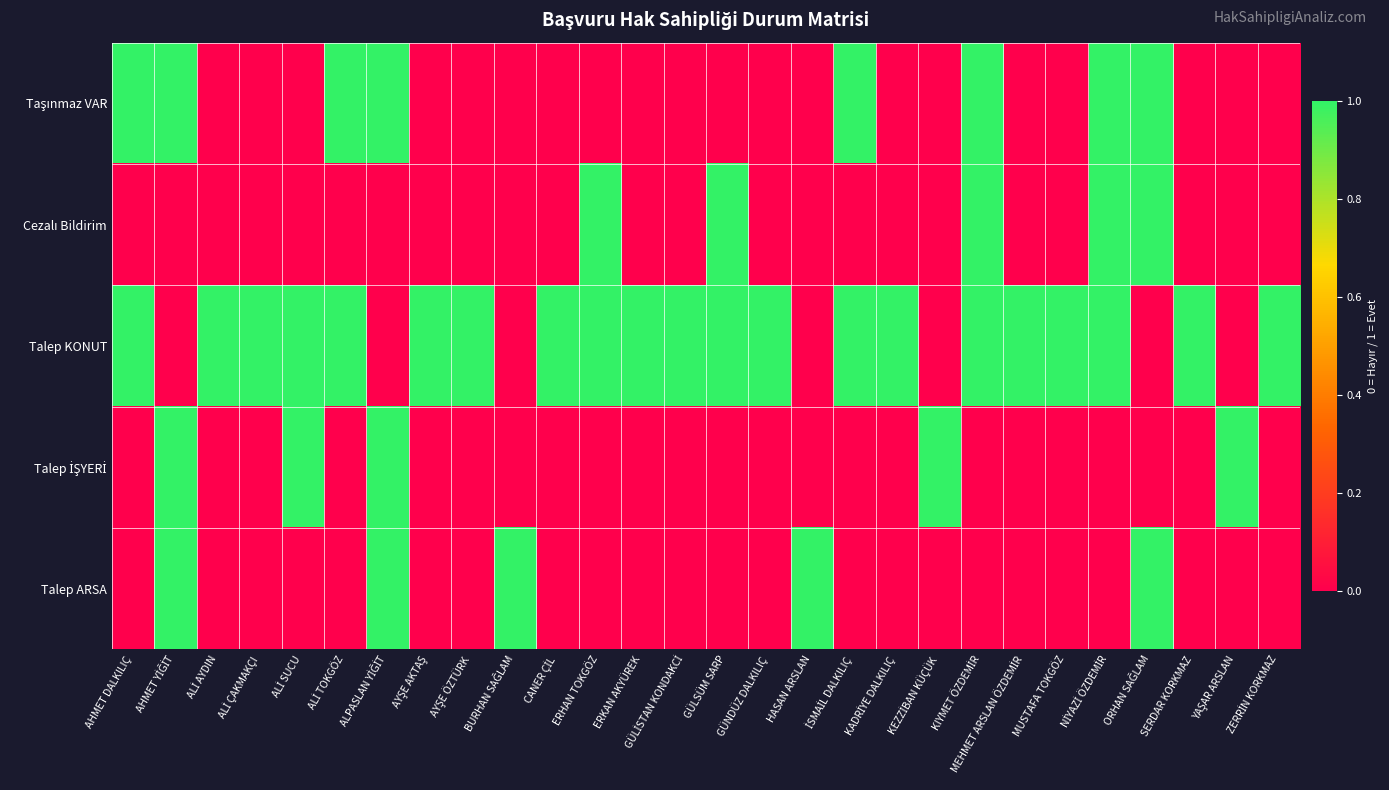

What is the difference between the highest and lowest values at ERKAN AKYÜREK?

1